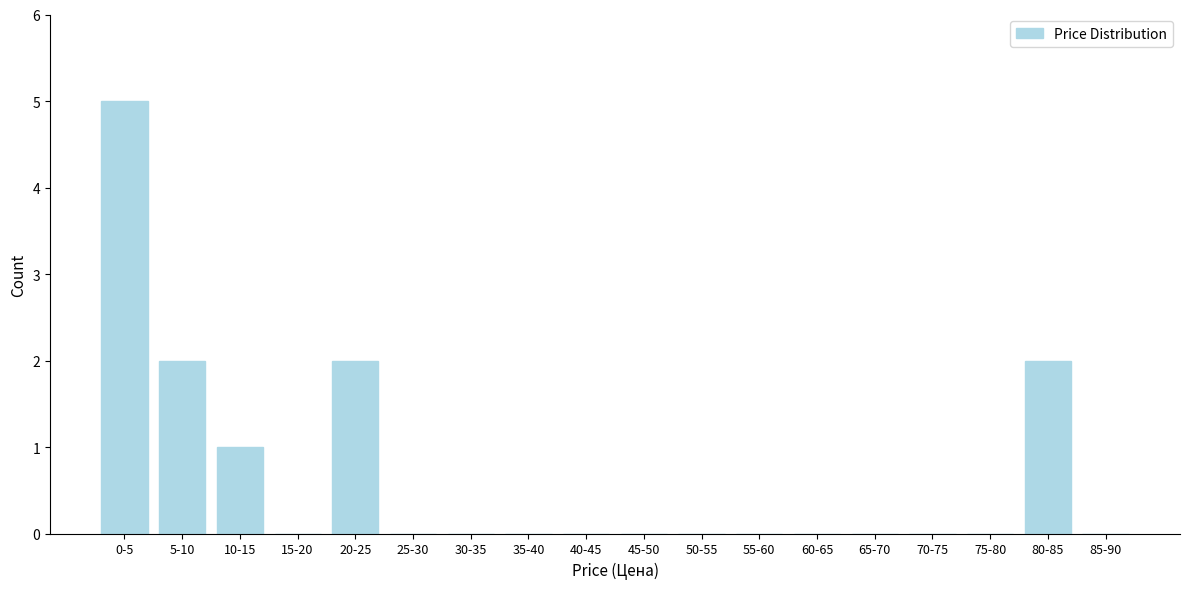

Reading right to left, extract all data points from this chart.

85-90=0	80-85=2	75-80=0	70-75=0	65-70=0	60-65=0	55-60=0	50-55=0	45-50=0	40-45=0	35-40=0	30-35=0	25-30=0	20-25=2	15-20=0	10-15=1	5-10=2	0-5=5